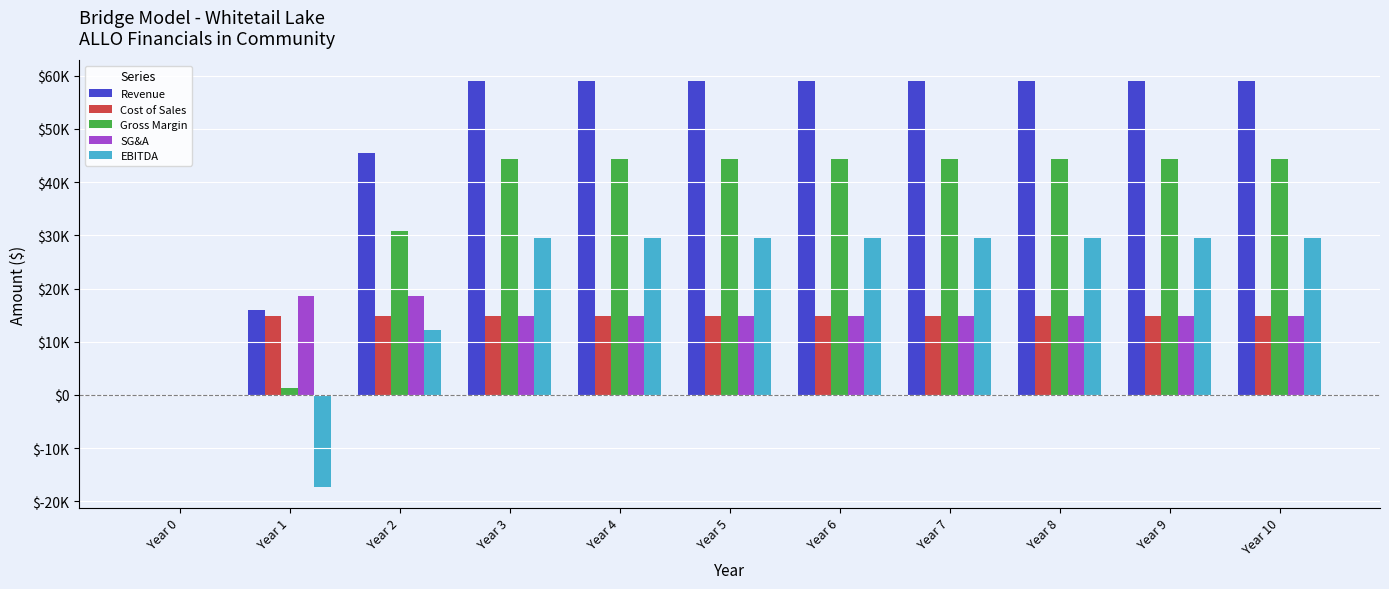

What are all the series names shown in the legend?

Revenue, Cost of Sales, Gross Margin, SG&A, EBITDA